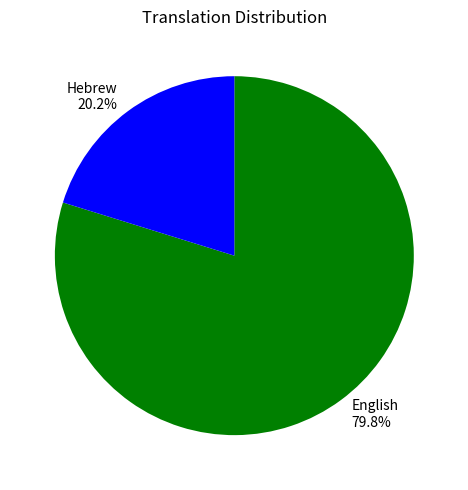

Is there a majority slice in this chart?

Yes